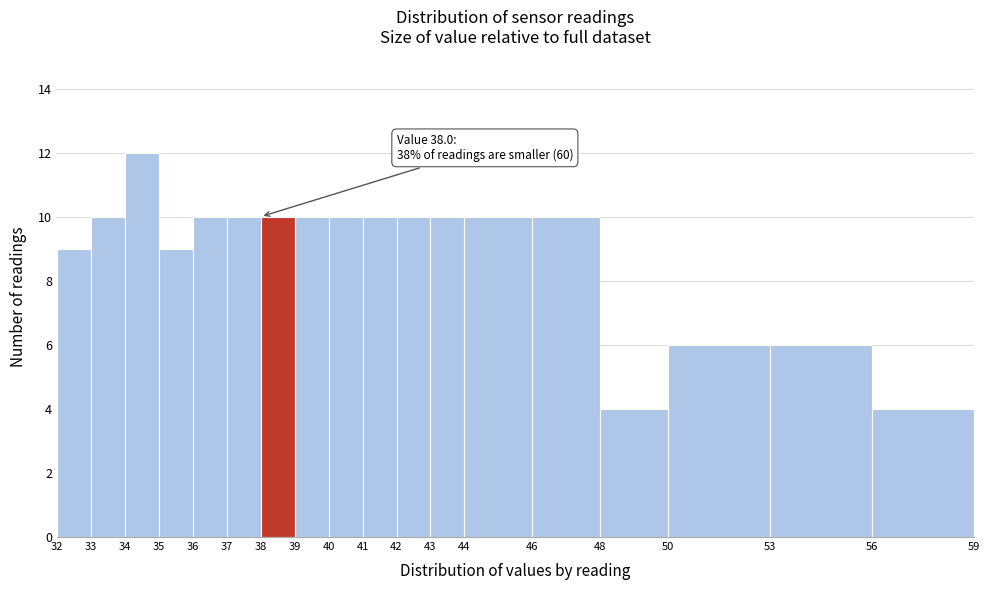

Over which range of the x-axis is the bar tallest?

34 to 35